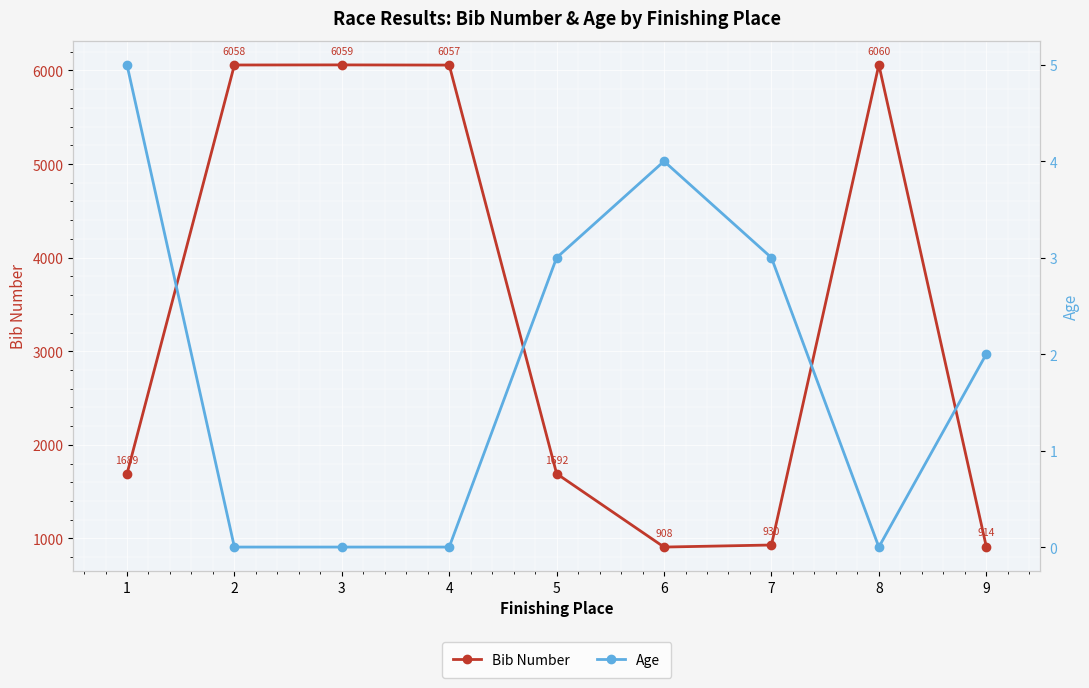

Reading left to right, list all the values displayed in this chart.

Bib Number: 1=1689	2=6058	3=6059	4=6057	5=1692	6=908	7=930	8=6060	9=914
Age: 1=5	2=0	3=0	4=0	5=3	6=4	7=3	8=0	9=2